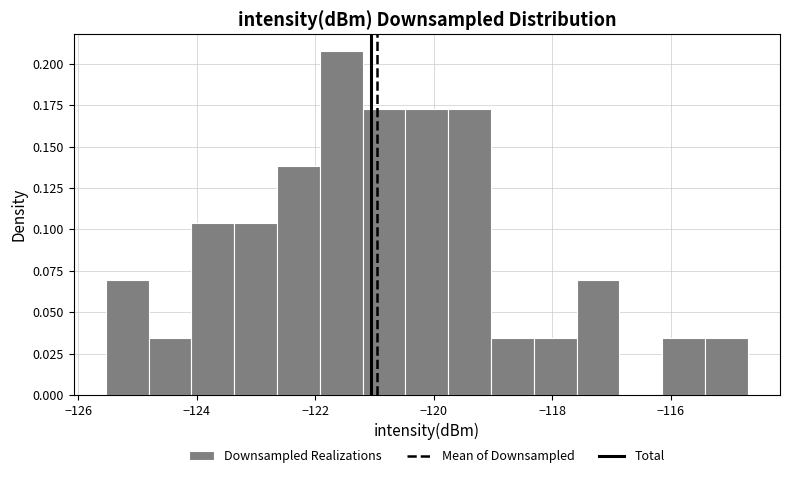

Read against the x-axis, roughly where is the centre of the tallest bar?

-121.6